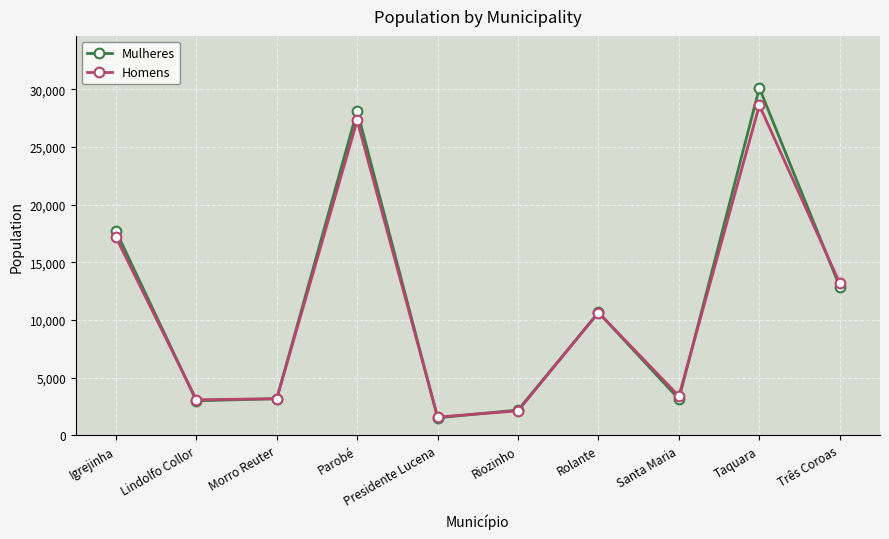

True or false: Homens has a value of 2844 at Presidente Lucena.

False